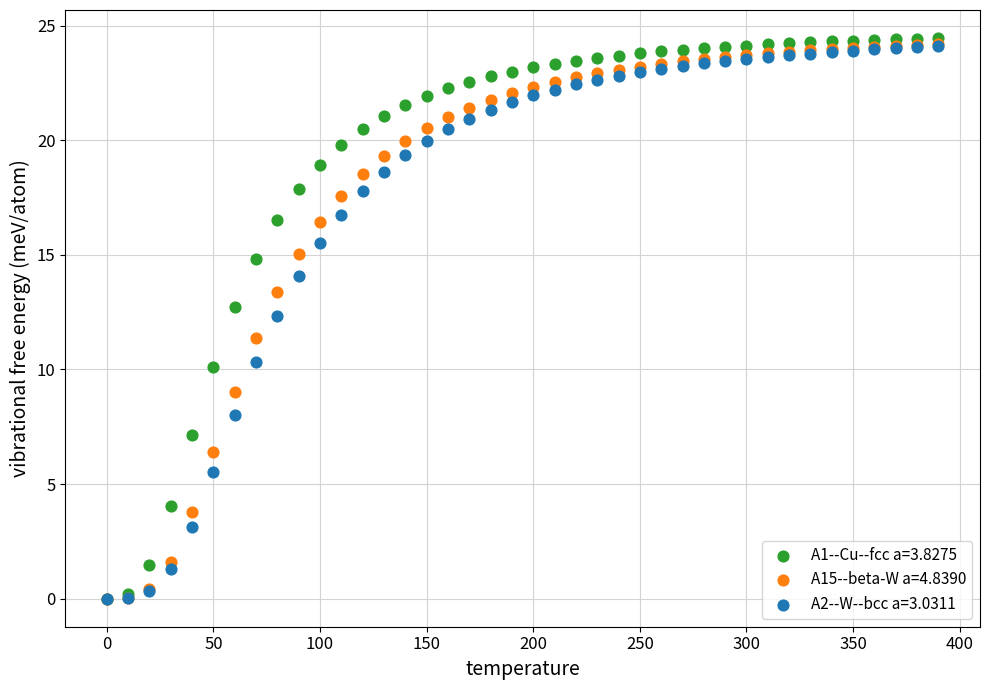

Across all series, what Y value is closest to 12?

12.3